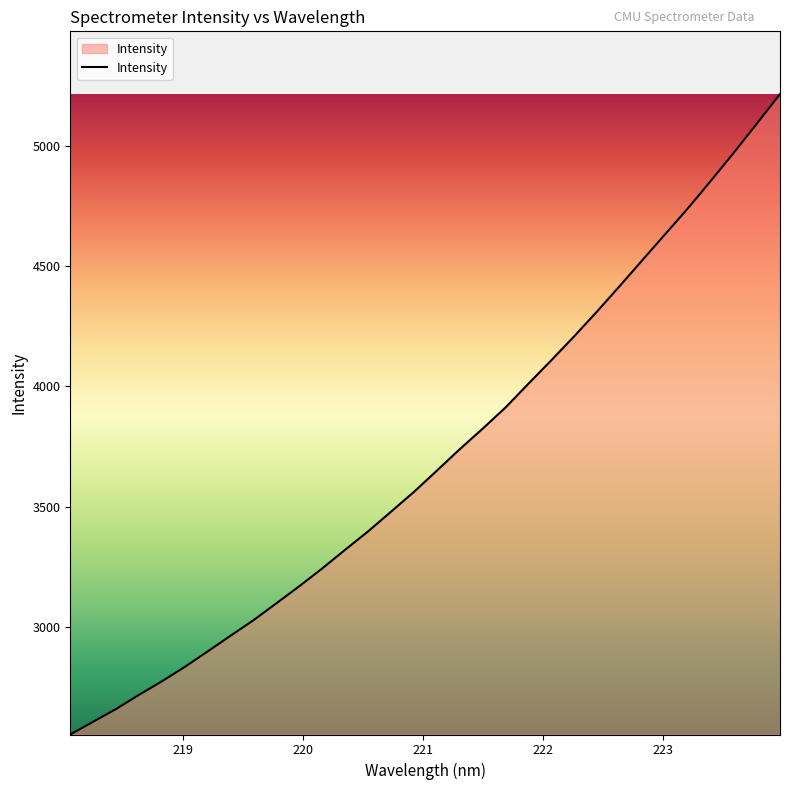

What is the maximum value shown in the chart?

5214.0